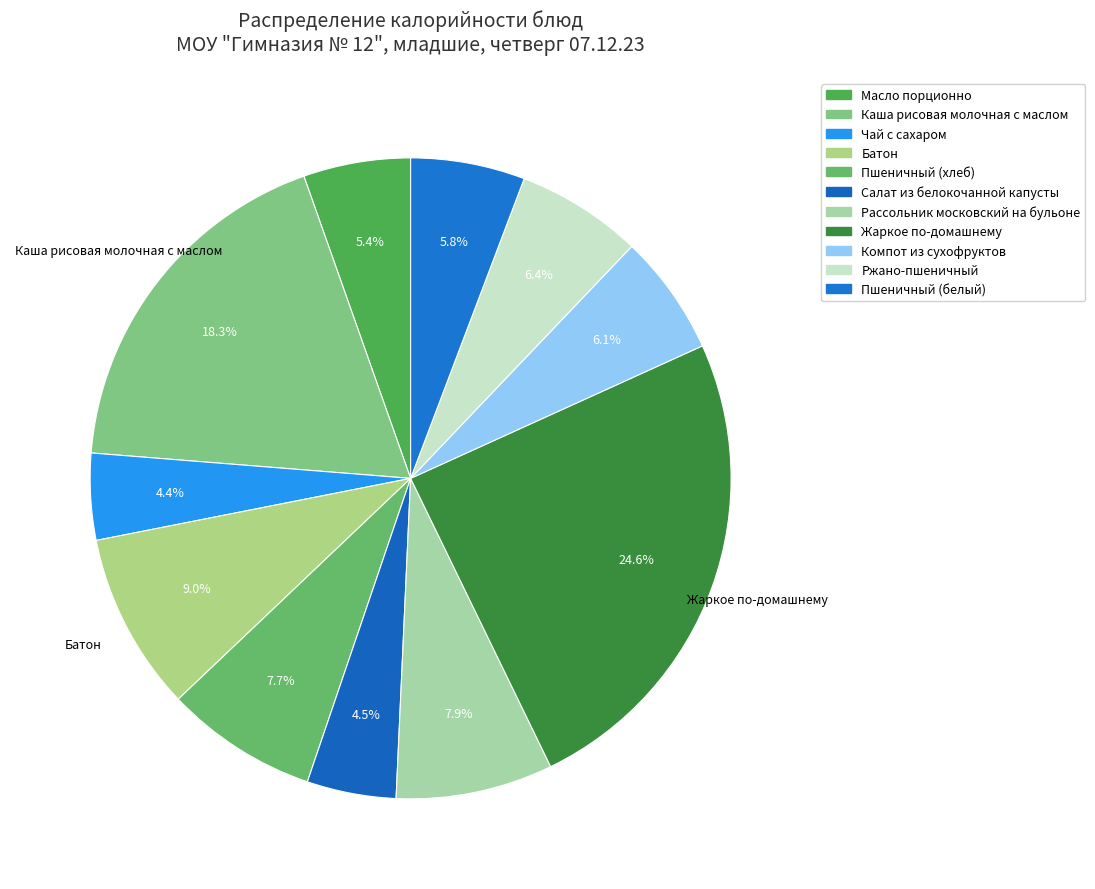

Is it true that Батон is 21% of the pie?

False